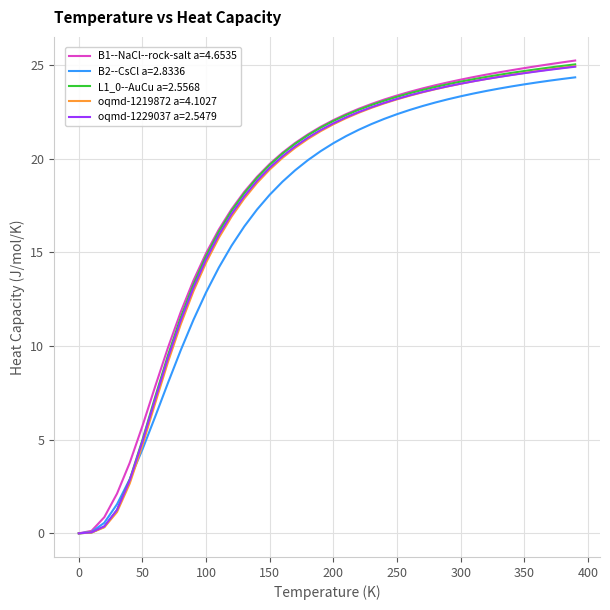

What is the maximum value for oqmd-1229037 a=2.5479?

24.9